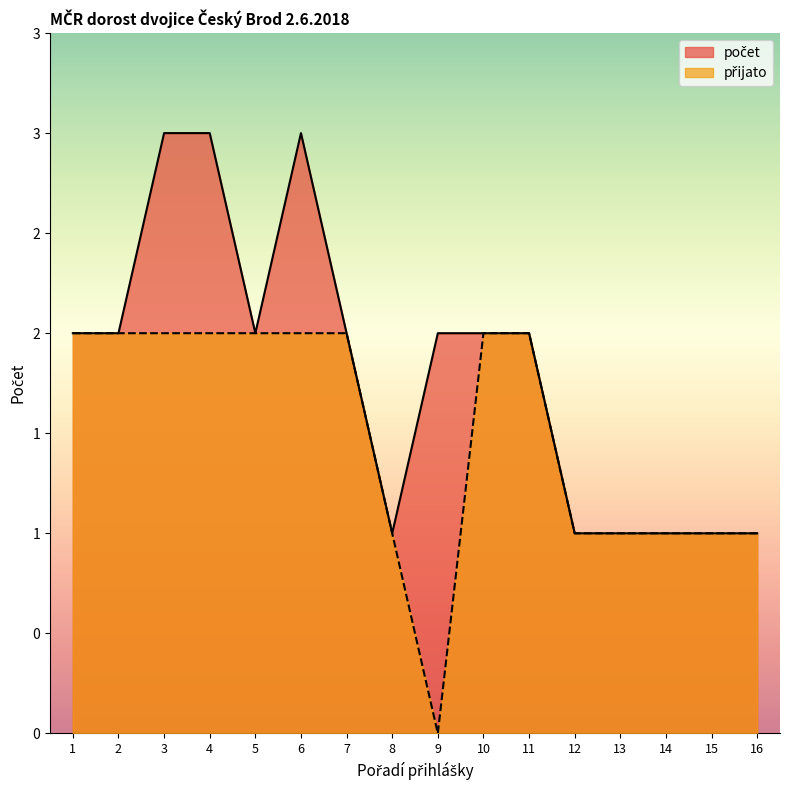

True or false: přijato and počet cross at least once.

False